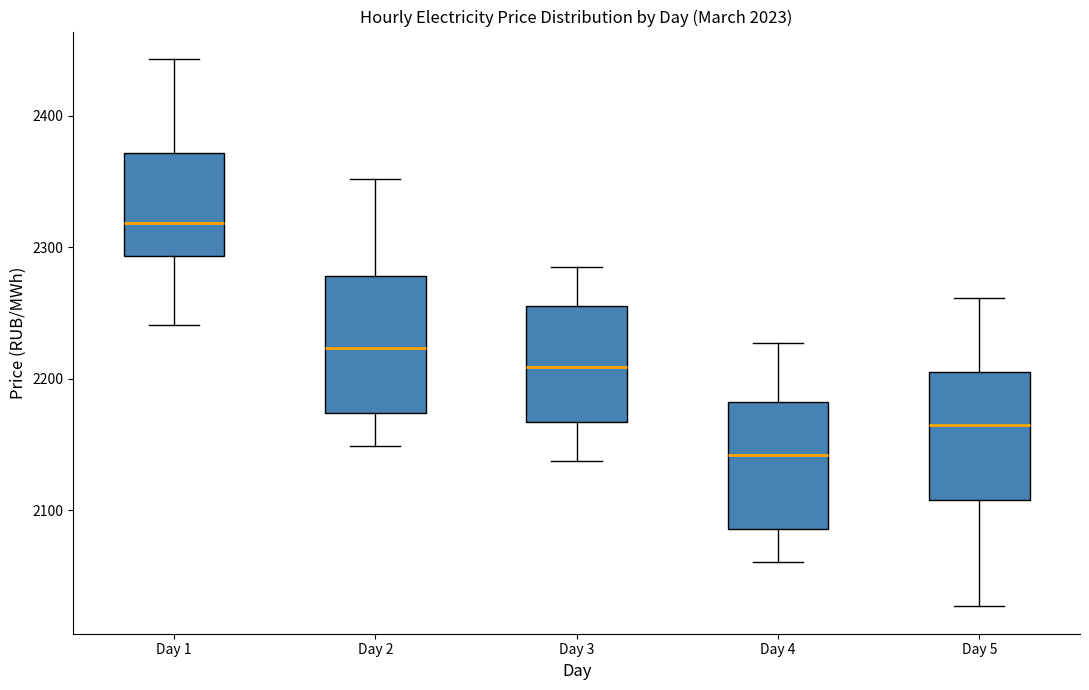

Which box's median line is the lowest?

Day 4